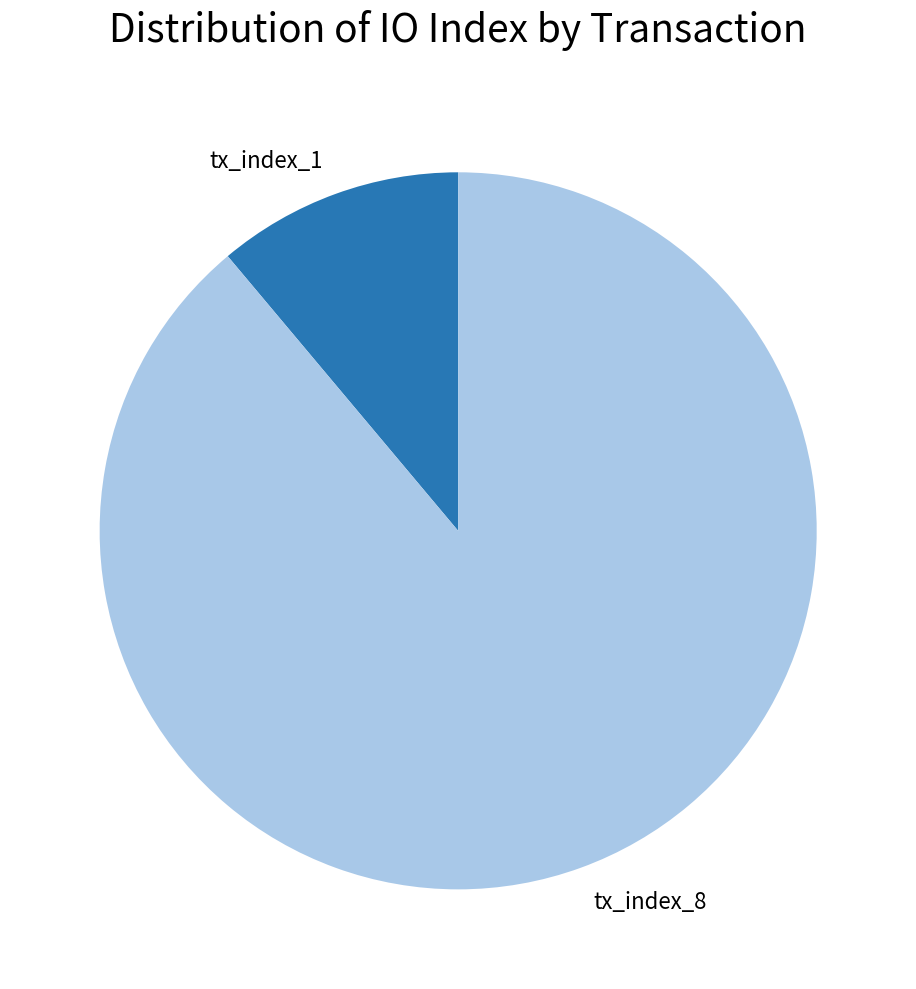

What is the majority slice?

tx_index_8